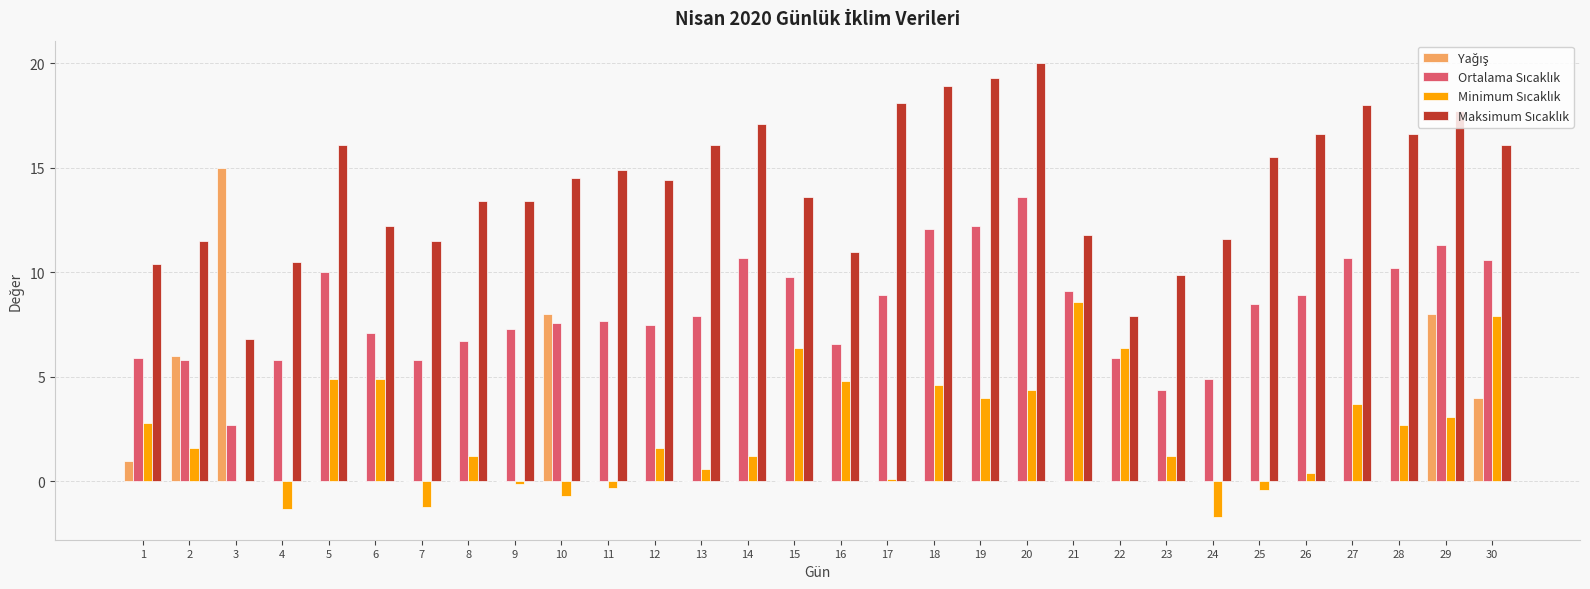

What is the greatest value displayed?

20.0